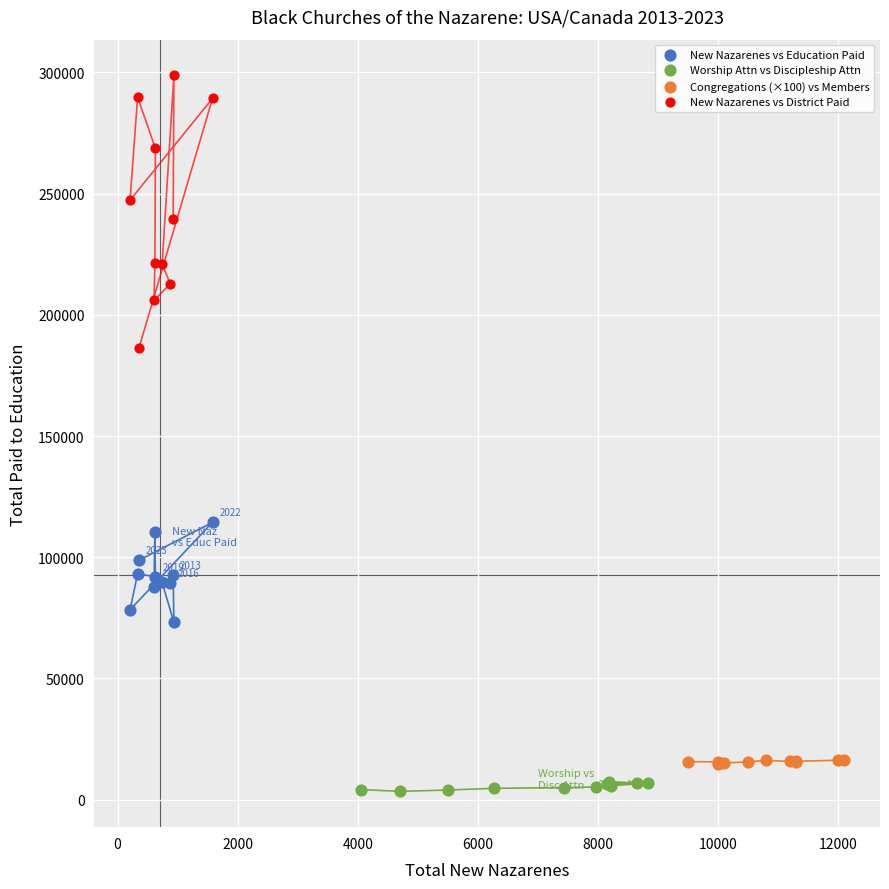

What are all the series names shown in the legend?

New Nazarenes vs Education Paid, Worship Attn vs Discipleship Attn, Congregations (×100) vs Members, New Nazarenes vs District Paid